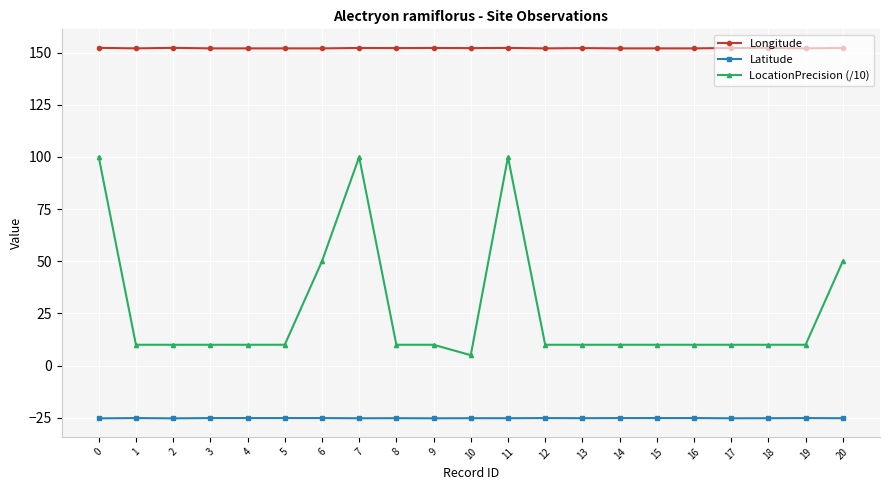

What is the smallest value displayed?

-25.3